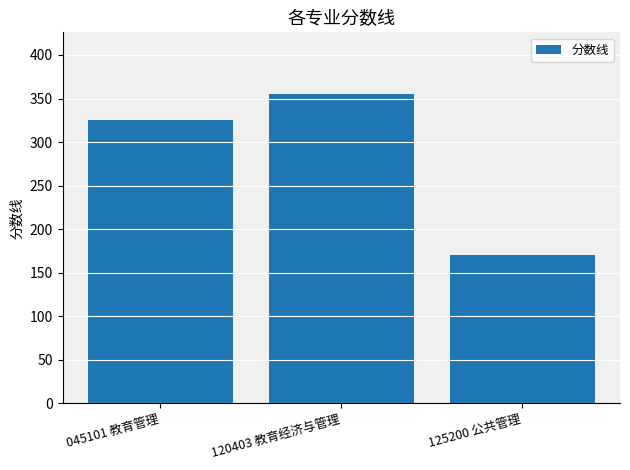

What position from the right is 045101 教育管理?

3